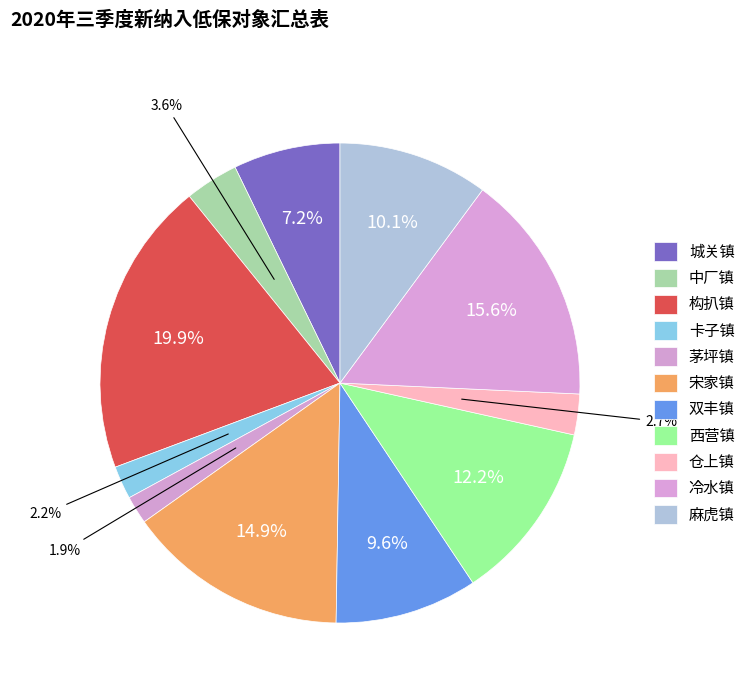

To the nearest percent, what is the difference between the largest and smallest slice percentages?

18%